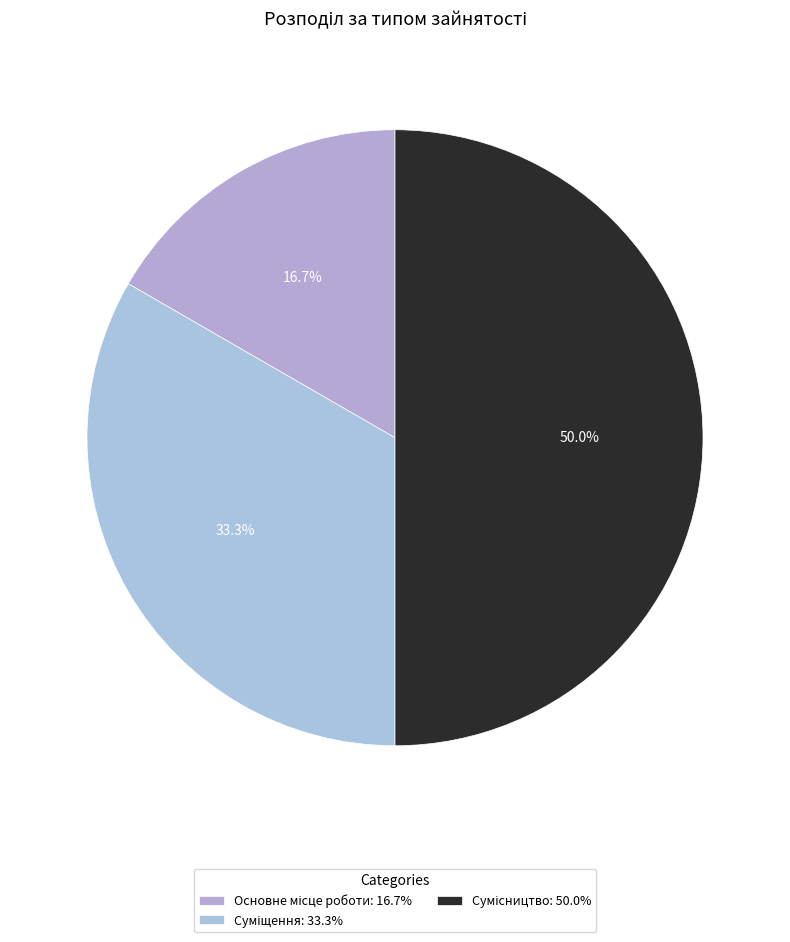

Approximately how many times larger is the value at Основне місце роботи compared to Сумісництво?

0.3